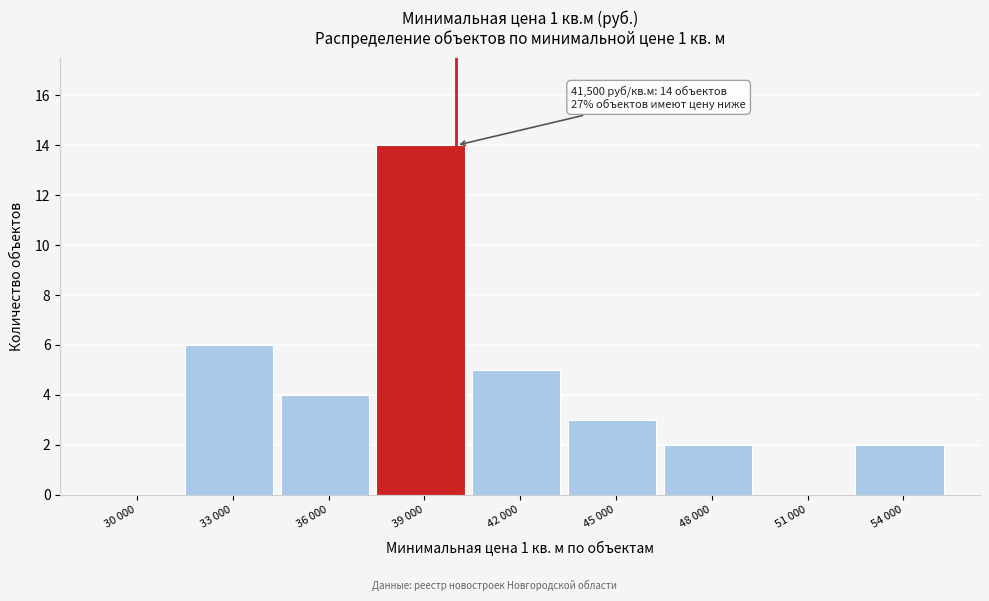

Reading left to right, transcribe all the data shown in this chart.

30 000=0	33 000=6	36 000=4	39 000=14	42 000=5	45 000=3	48 000=2	51 000=0	54 000=2